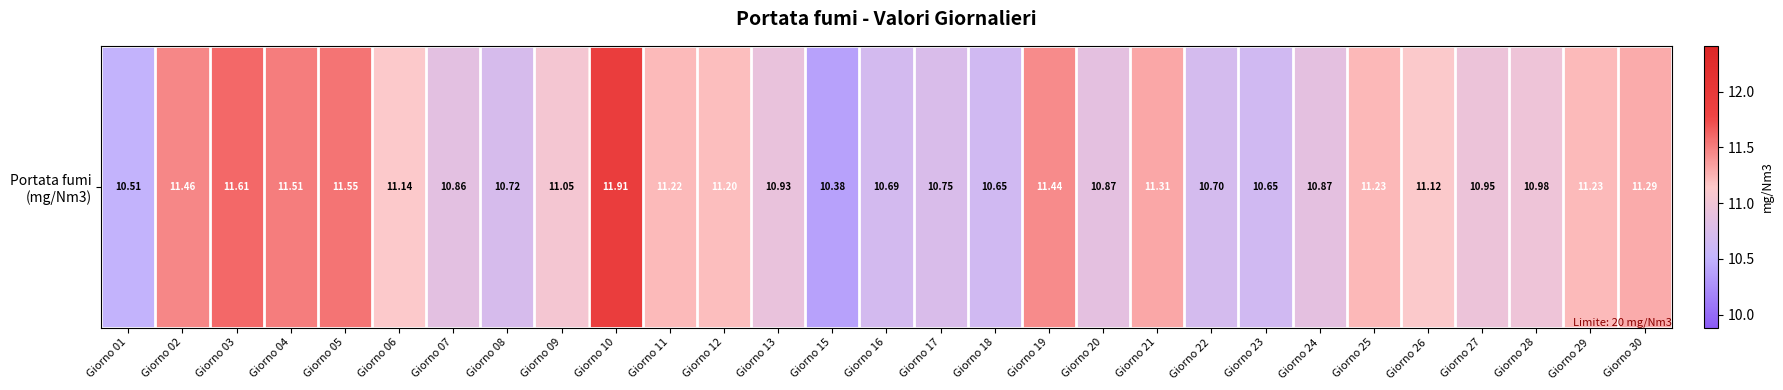

Is it true that the value at Giorno 01 is 4.1?

False